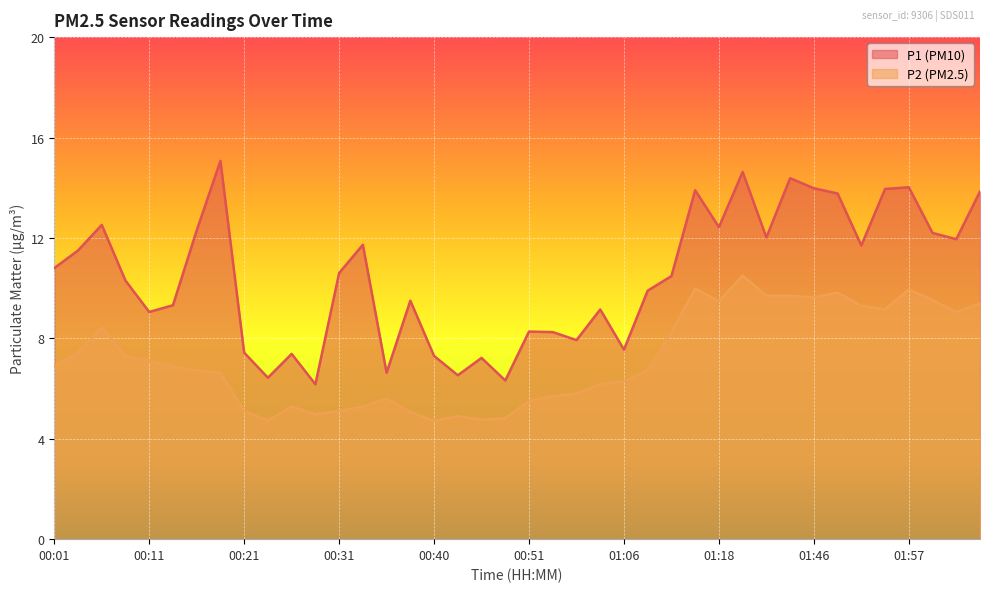

Which series has the largest total across all categories?

P1 (PM10)